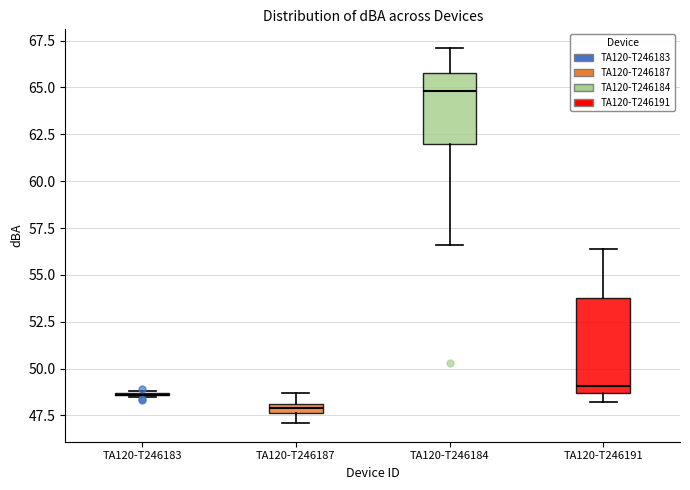

Comparing the boxes themselves (not the whiskers), which one is the tallest?

TA120-T246191